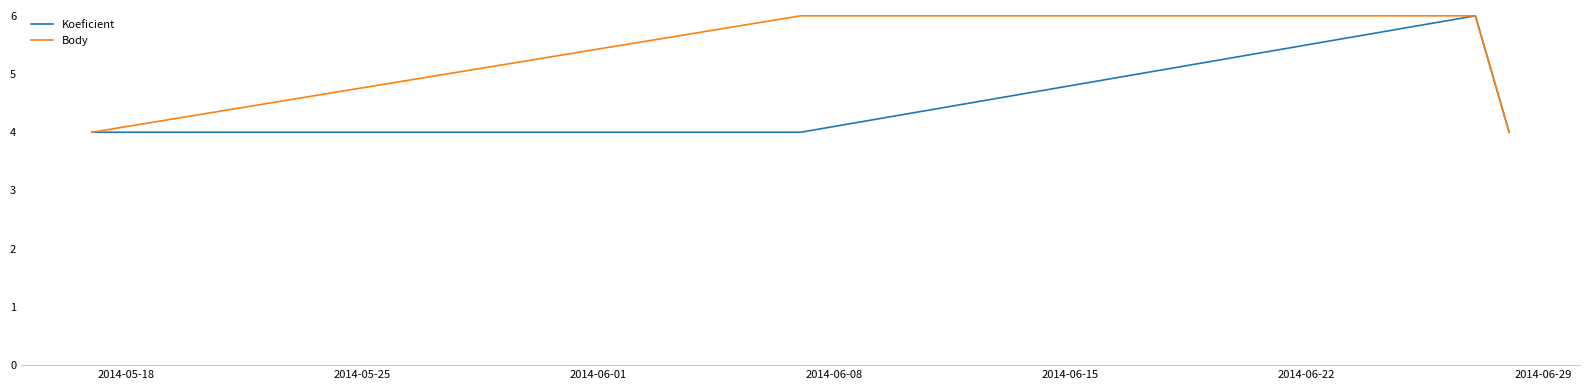

In Koeficient, how many points are higher than both neighbors (excluding endpoints)?

1